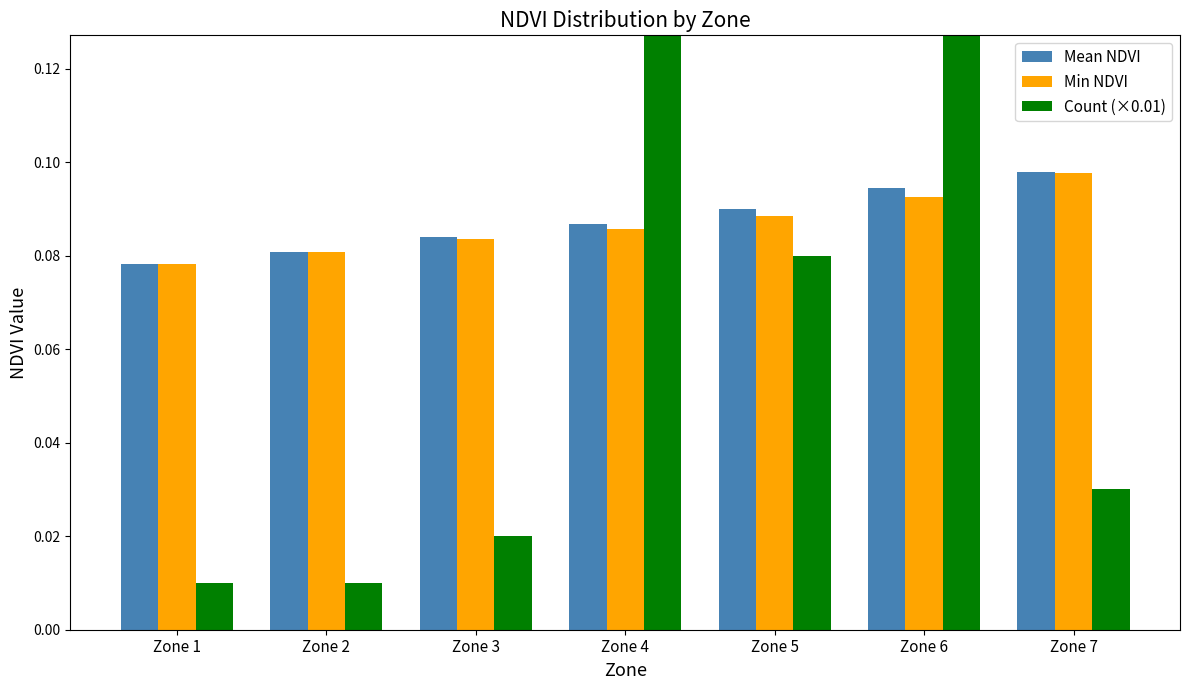

Which series has the widest spread of values?

Count (×0.01)